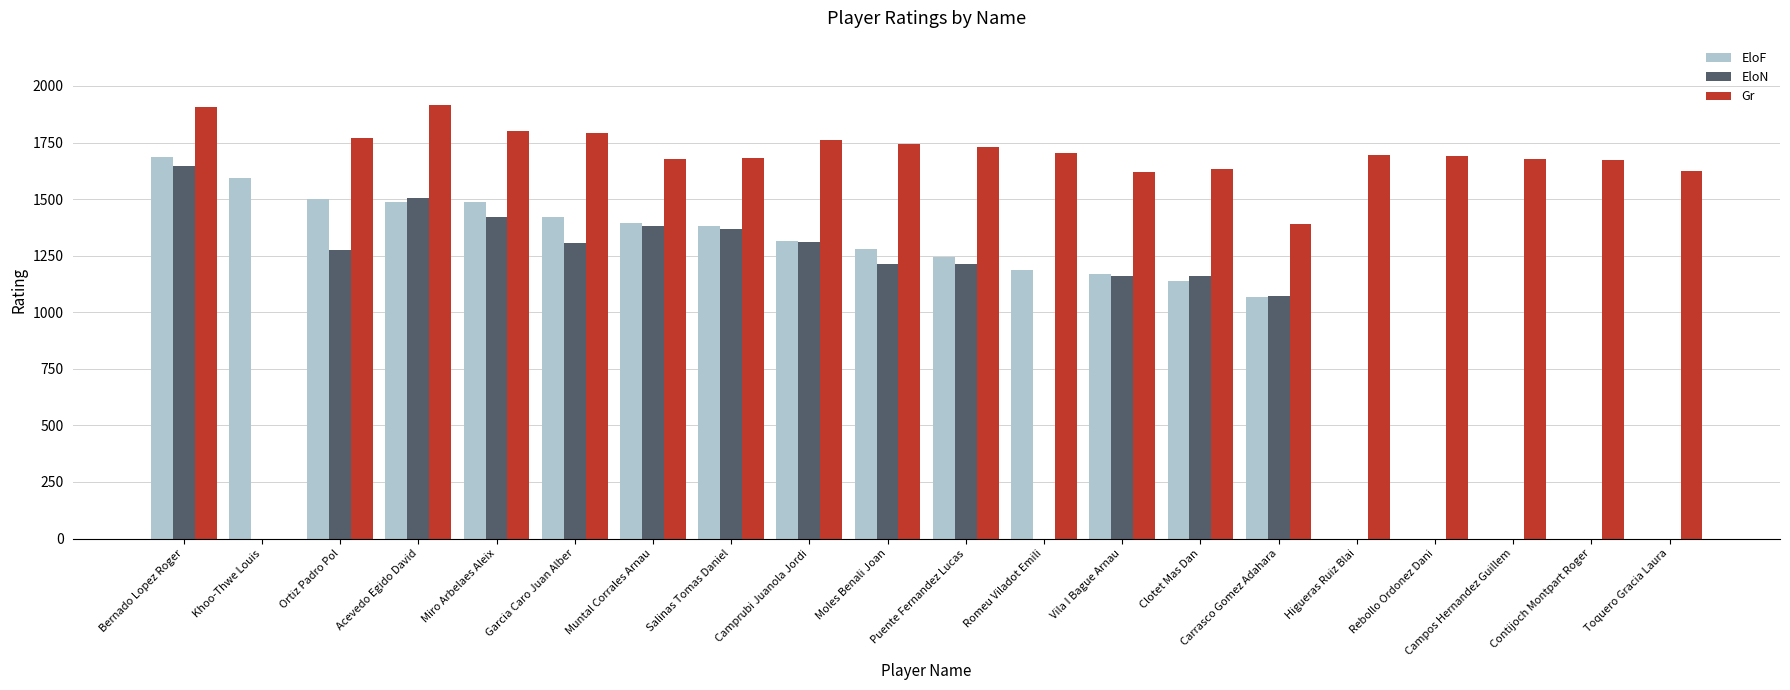

Where does the EloN series first go above 1211?

Bernado Lopez Roger